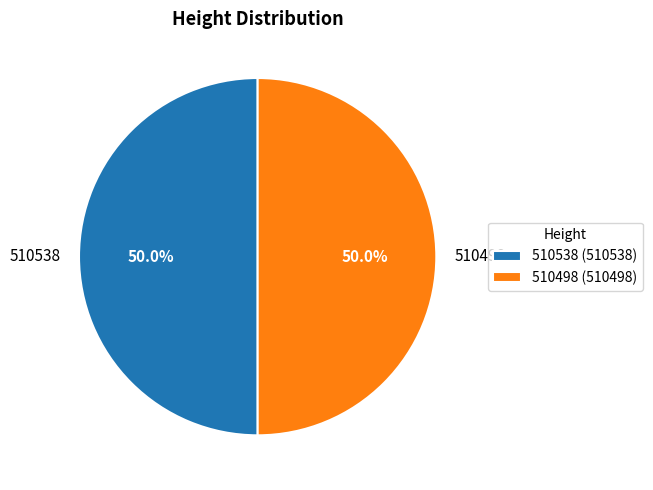

To the nearest percent, what is the combined percentage of 510498 and 510538?

100%